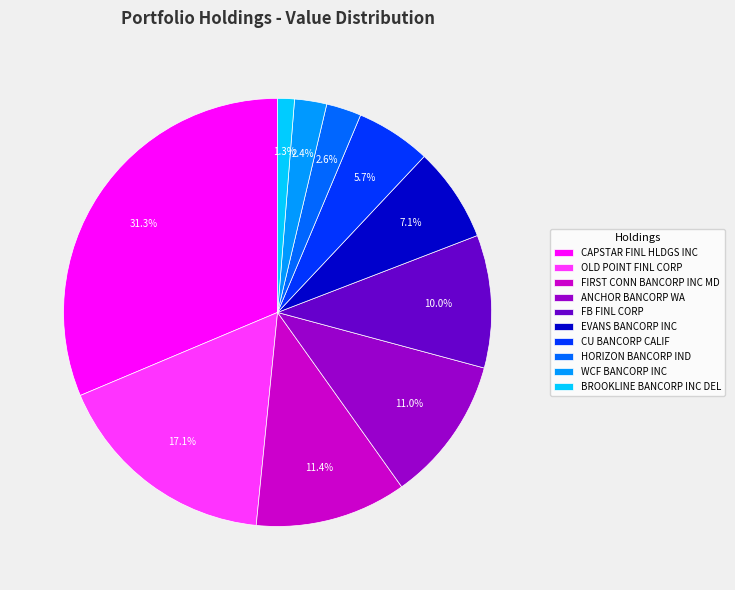

What is the smallest slice in the pie chart?

BROOKLINE BANCORP INC DEL